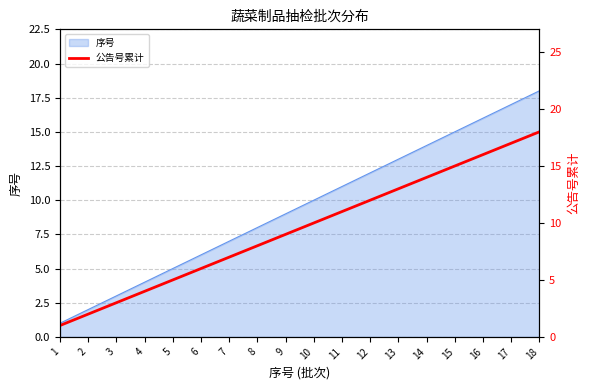

Count the number of values greater than 10.

8